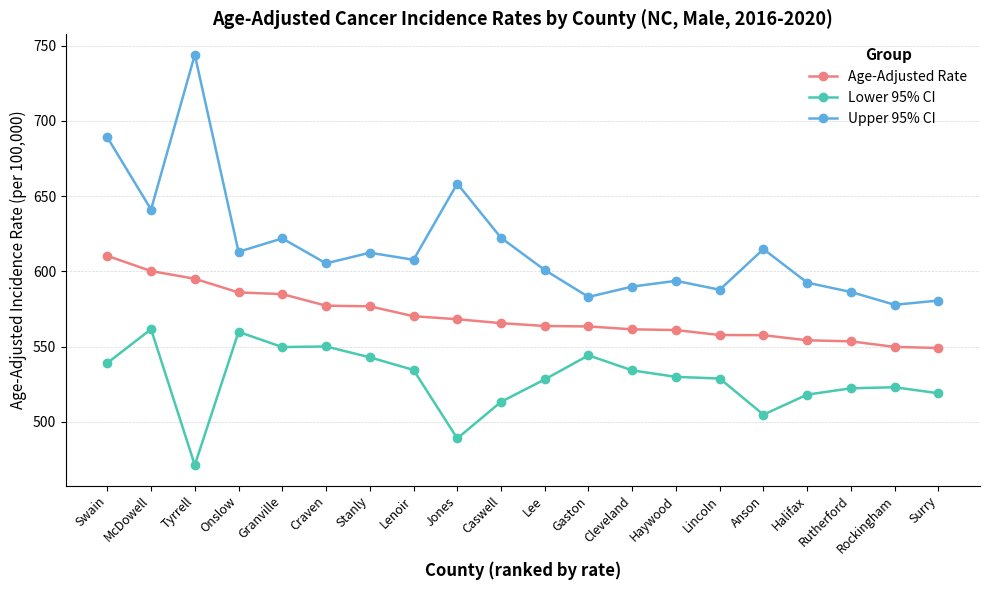

What is the spread (max minus min) of values at Gaston?

38.8